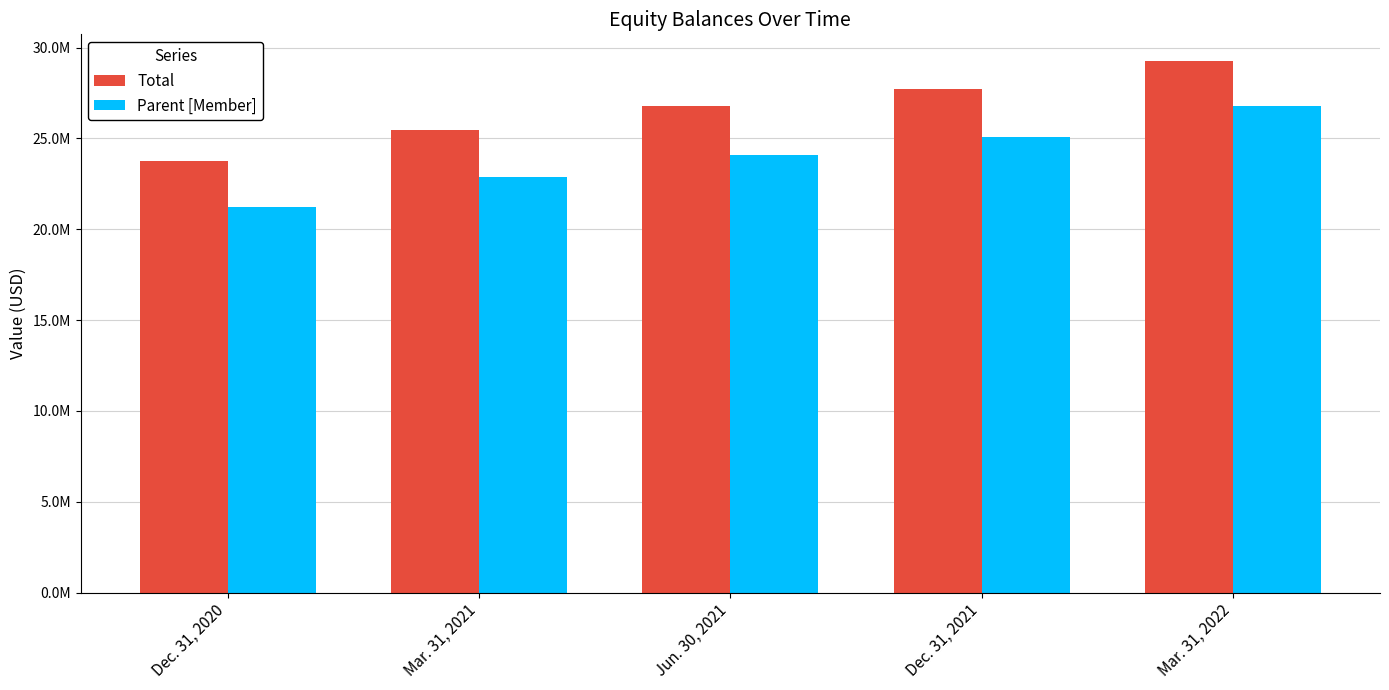

Does the chart contain any negative values?

No